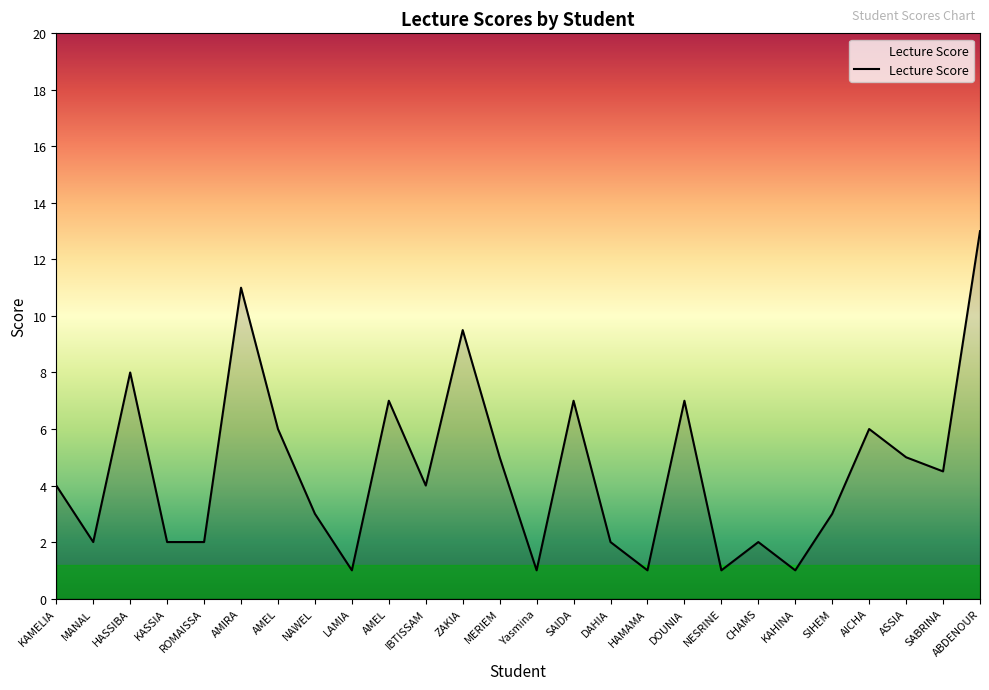

Is it true that the value at Yasmina is 1.0?

True